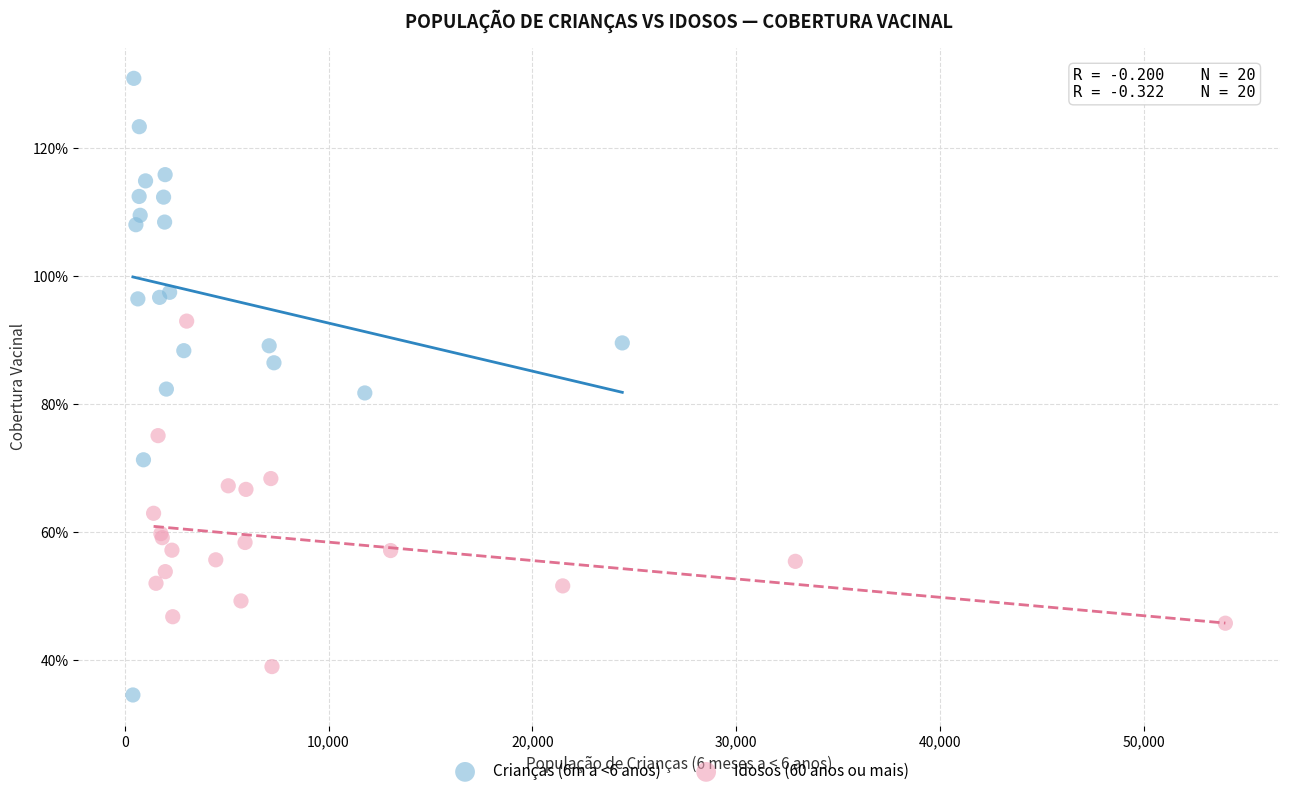

Which series has the widest spread of Y values?

Crianças (6m a <6 anos)